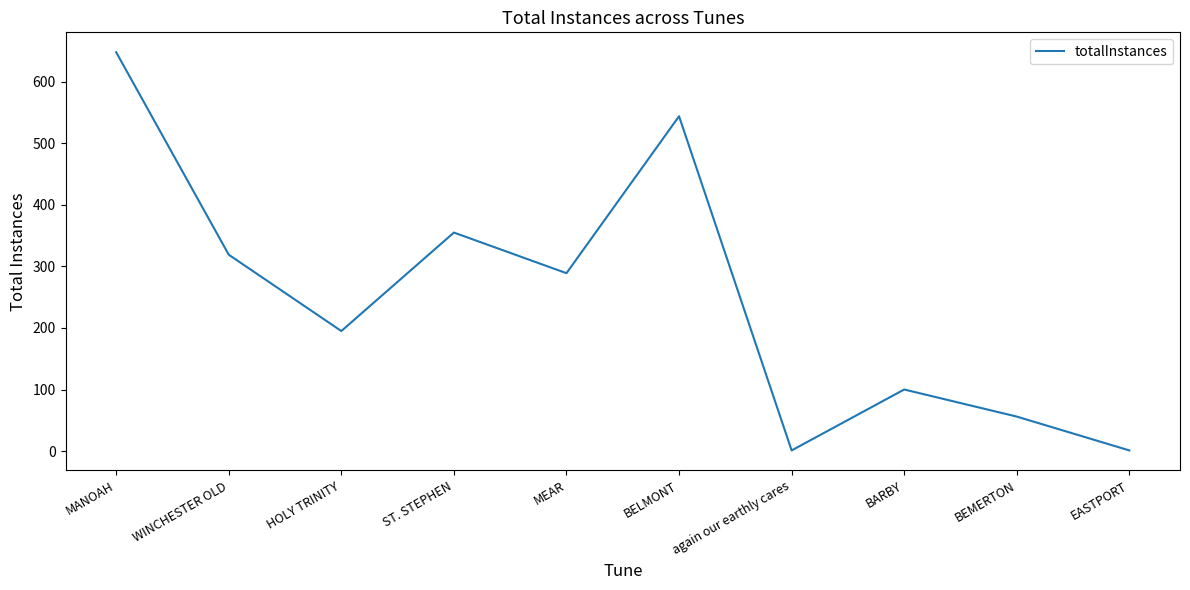

Reading left to right, list all the values displayed in this chart.

648	319	195	355	289	544	1	100	56	1